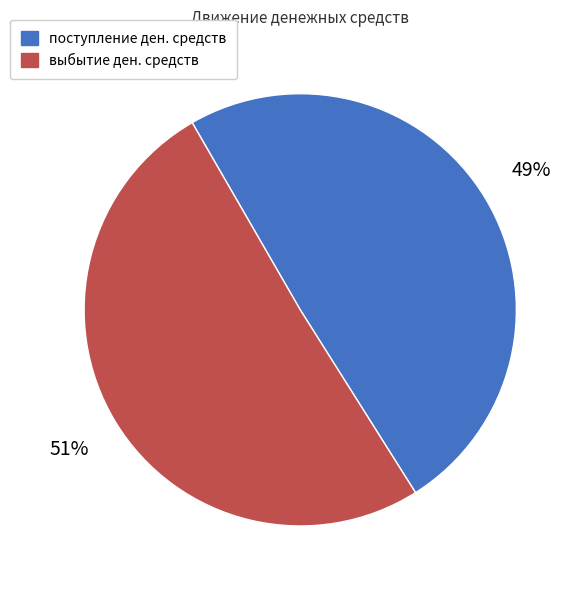

To the nearest percent, what is the average slice percentage?

50%